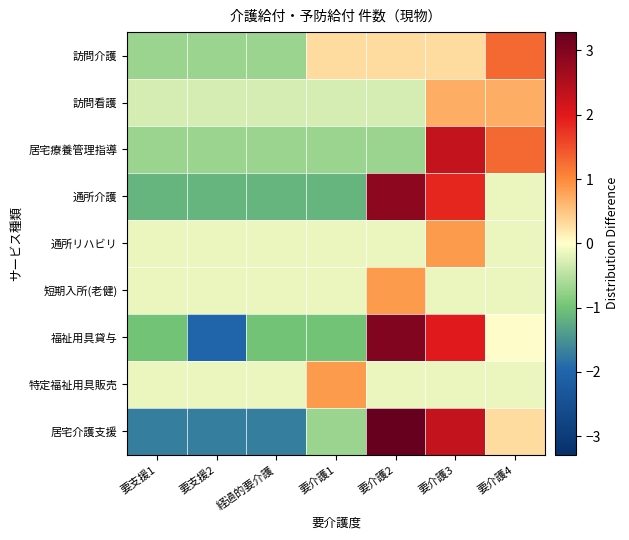

At how many categories does at least one series exceed 0?

4